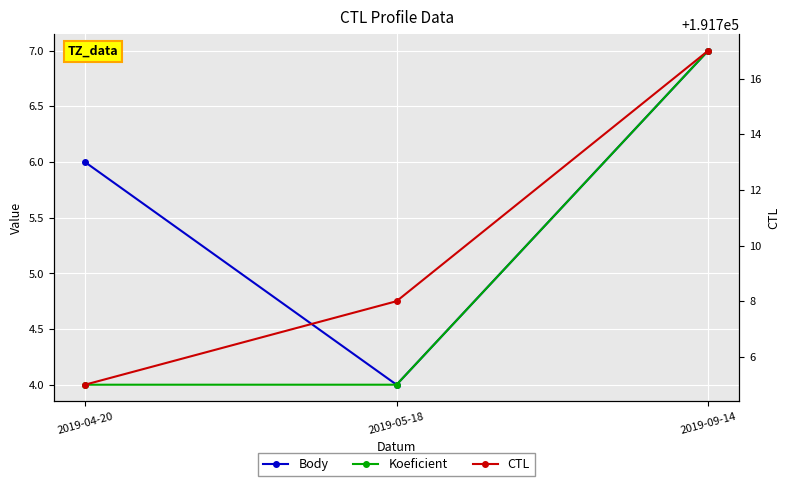

Is it true that Koeficient equals 4 at 2019-04-20?

True